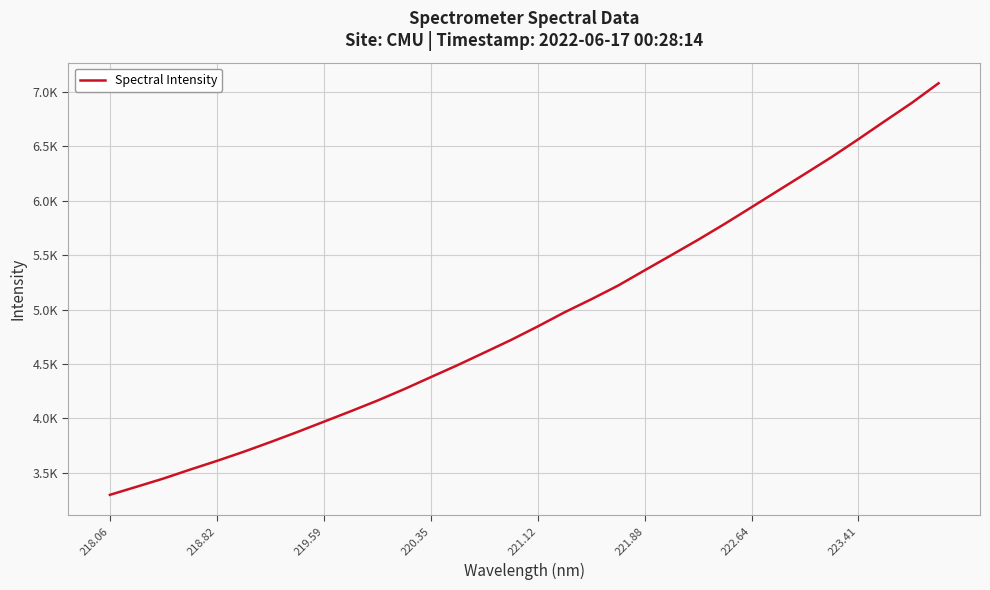

Does the chart display data point markers on the line(s)?

No